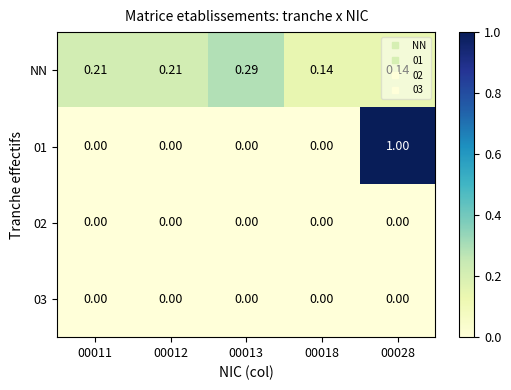

Between 00012 and 00018, which series saw the biggest shift?

NN